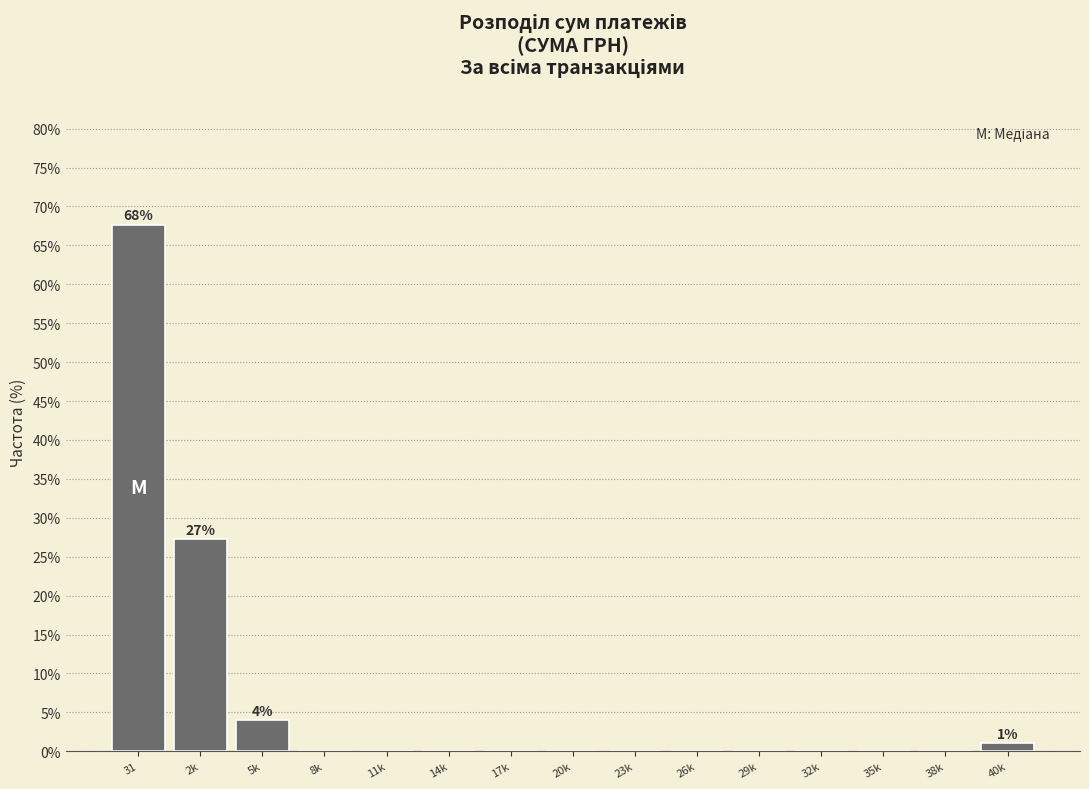

What is the sum of the values at 35k and 5k?

4.0